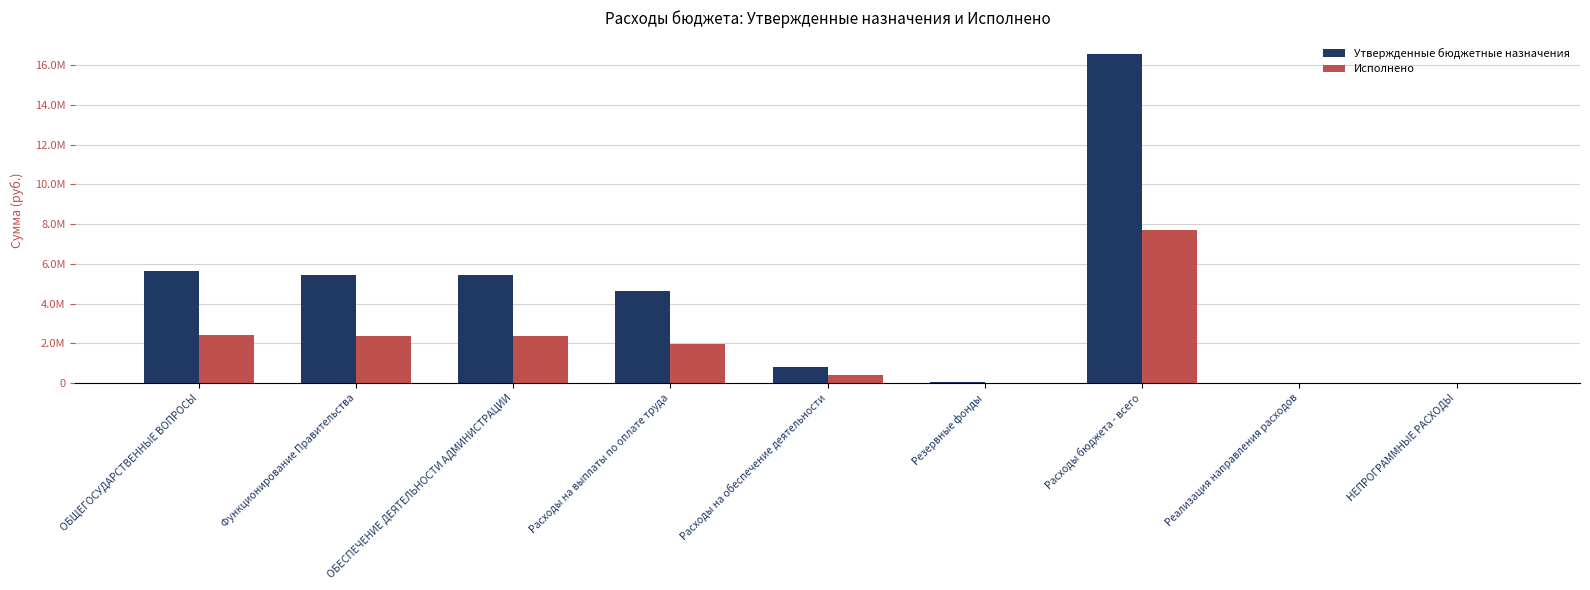

At which label does Утвержденные бюджетные назначения first exceed 4638700?

ОБЩЕГОСУДАРСТВЕННЫЕ ВОПРОСЫ